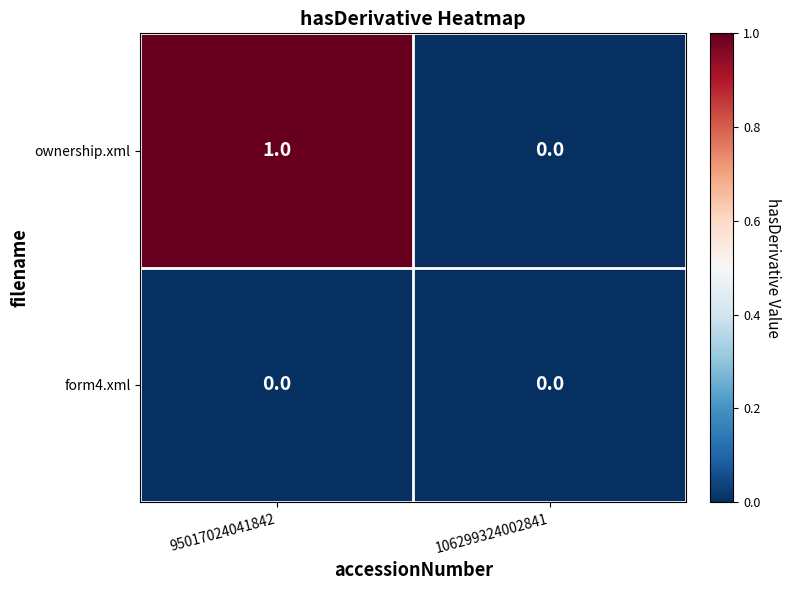

The value of ownership.xml at 95017024041842 is 0. True or false?

False